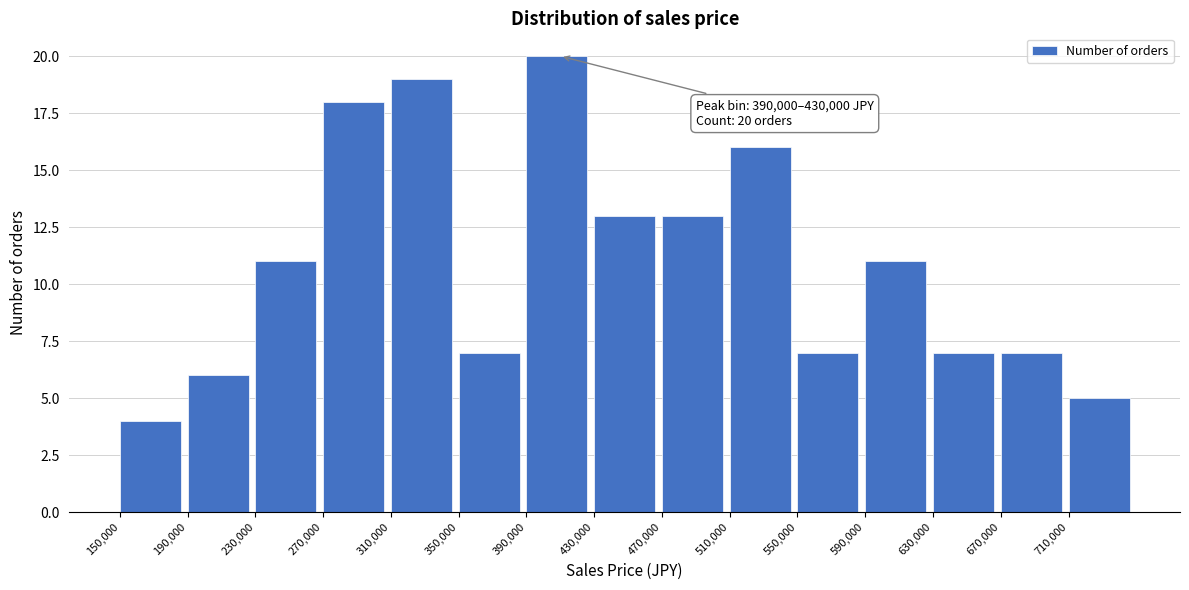

Reading left to right, list all the values displayed in this chart.

4	6	11	18	19	7	20	13	13	16	7	11	7	7	5